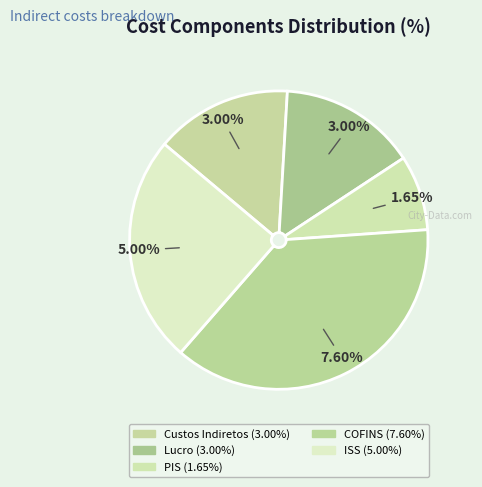

Does Lucro represent more than half of the total?

No